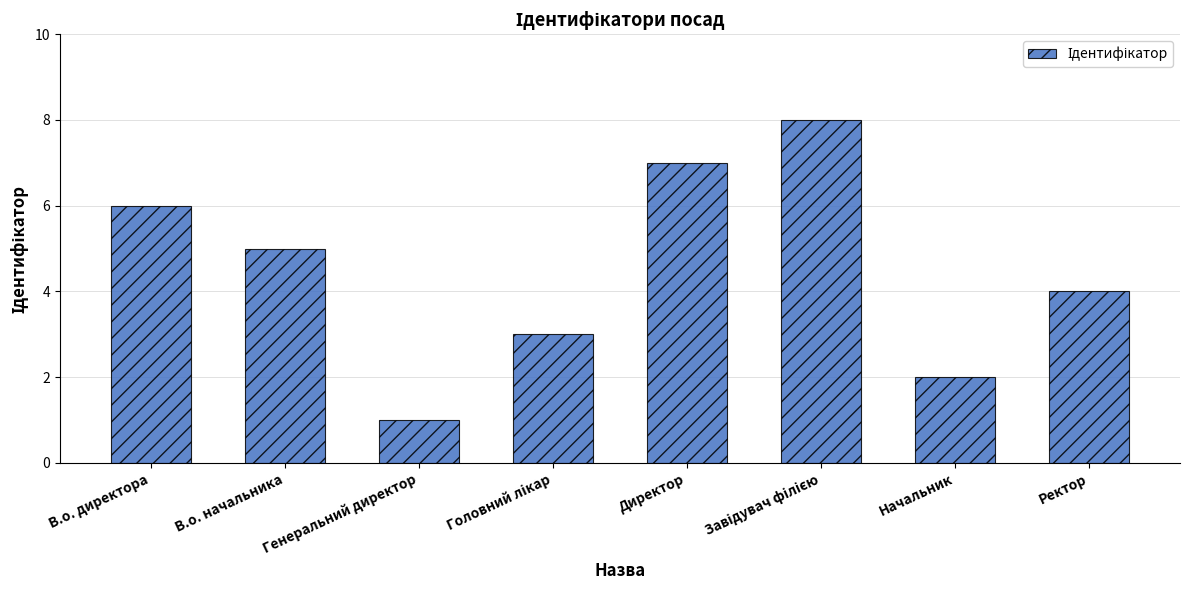

True or false: the data shows 7 at Директор.

True